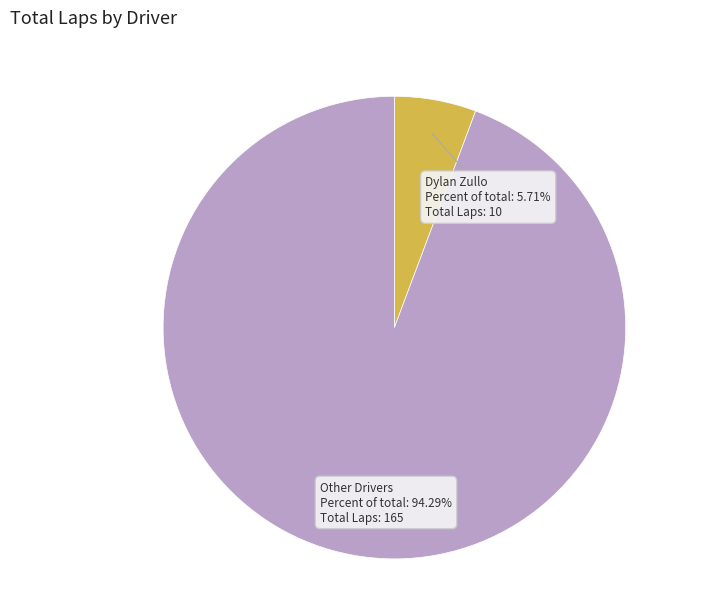

What is the largest slice in the pie chart?

Other Drivers